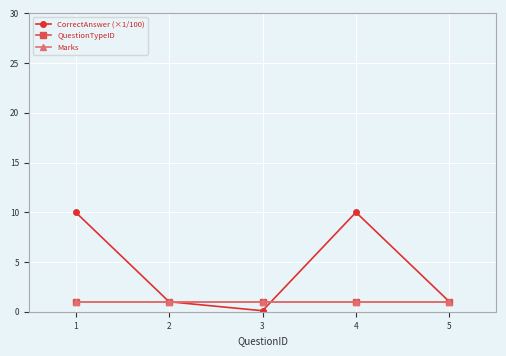

List the series in order of their peak value, lowest first.

QuestionTypeID, Marks, CorrectAnswer (×1/100)